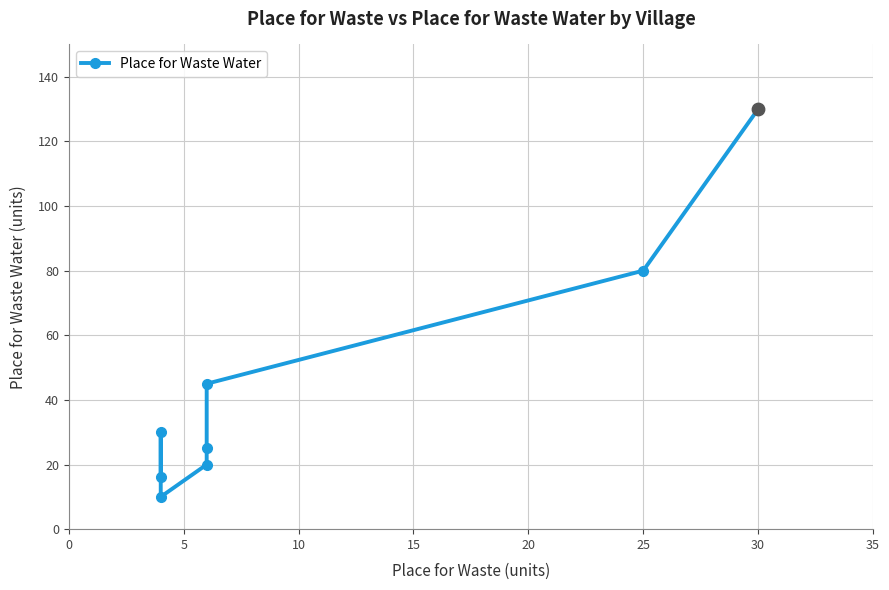

Which has a higher value, 25 or 0?

25